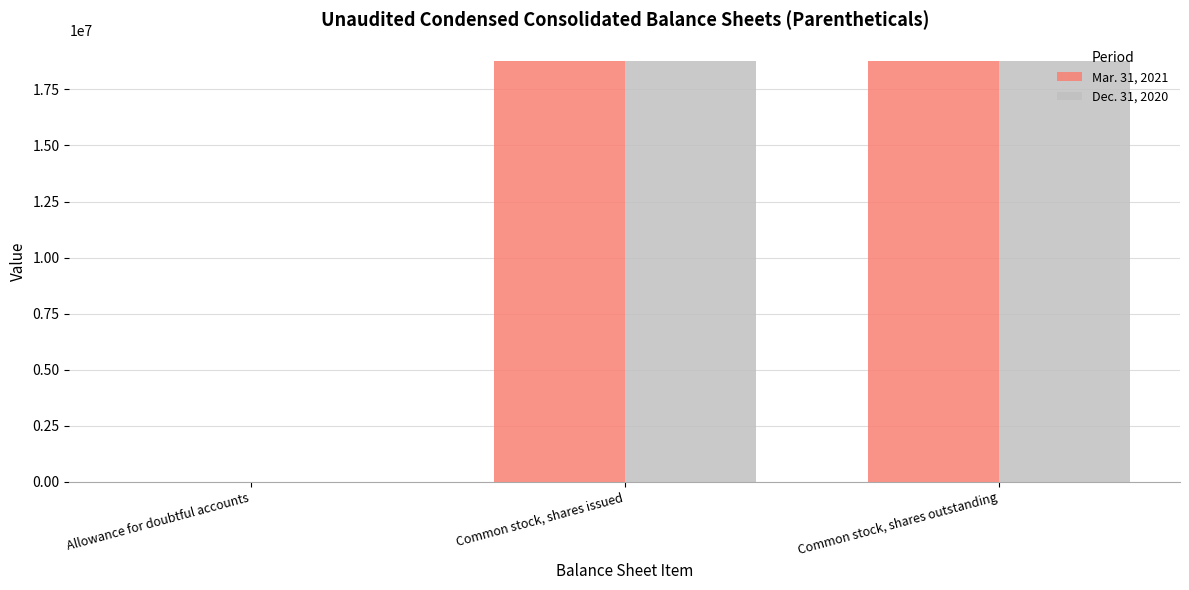

True or false: Dec. 31, 2020 has a value of 33199187 at Common stock, shares outstanding.

False